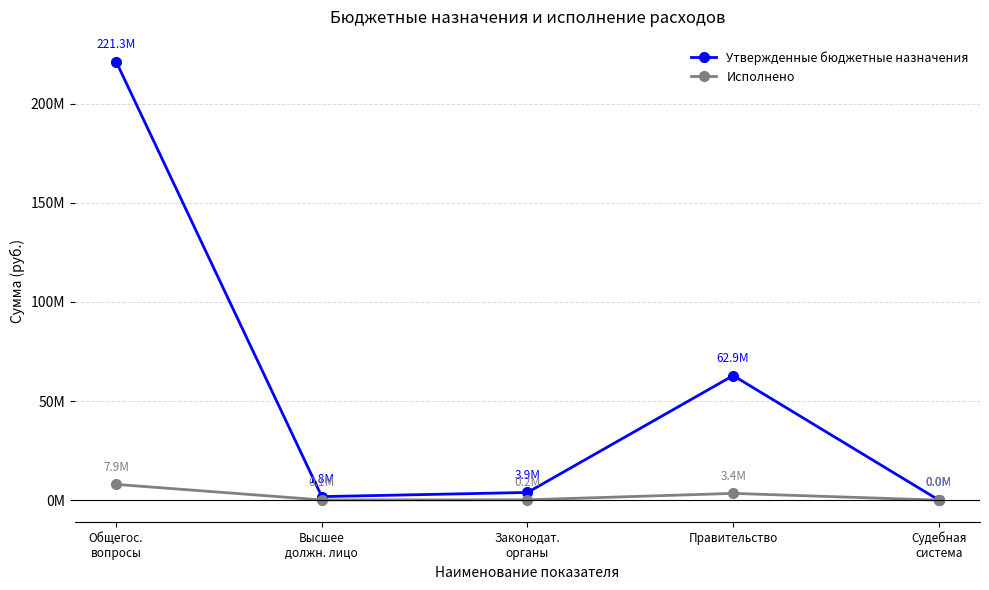

At which category does Утвержденные бюджетные назначения reach its first local peak?

Правительство